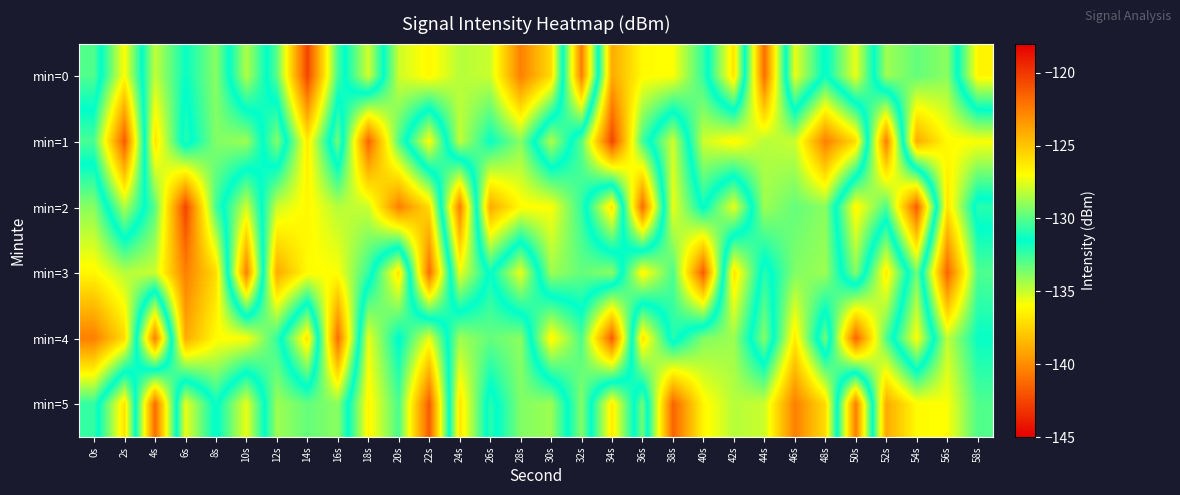

Which has a higher value, 52s or 30s?

30s